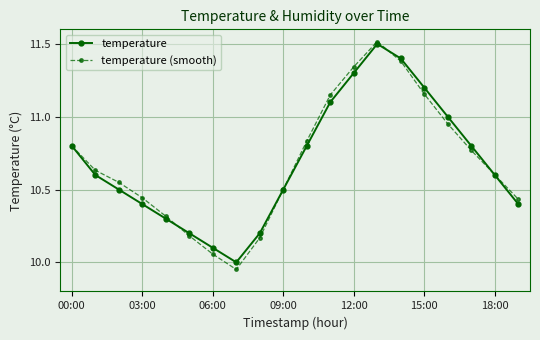

What is the difference between the second highest and second lowest values in the temperature (smooth) series?

1.3